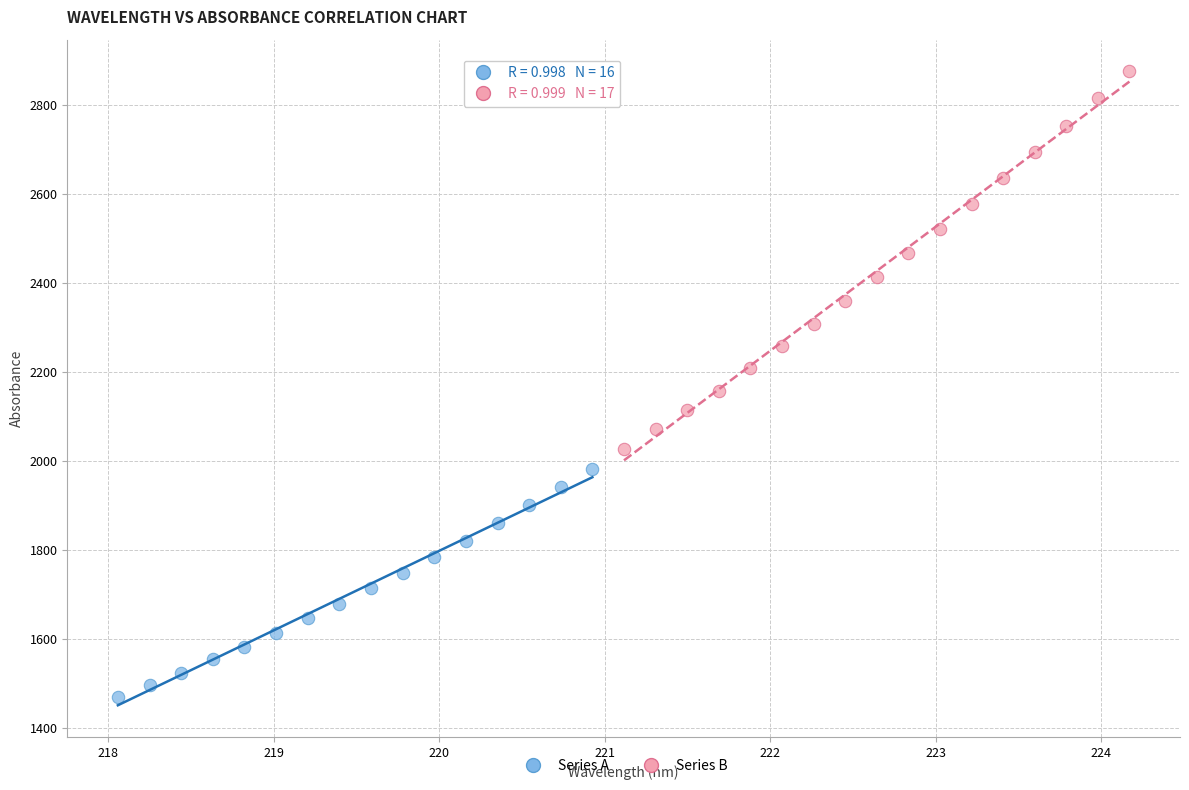

Which series contains the lowest Y value?

Series A